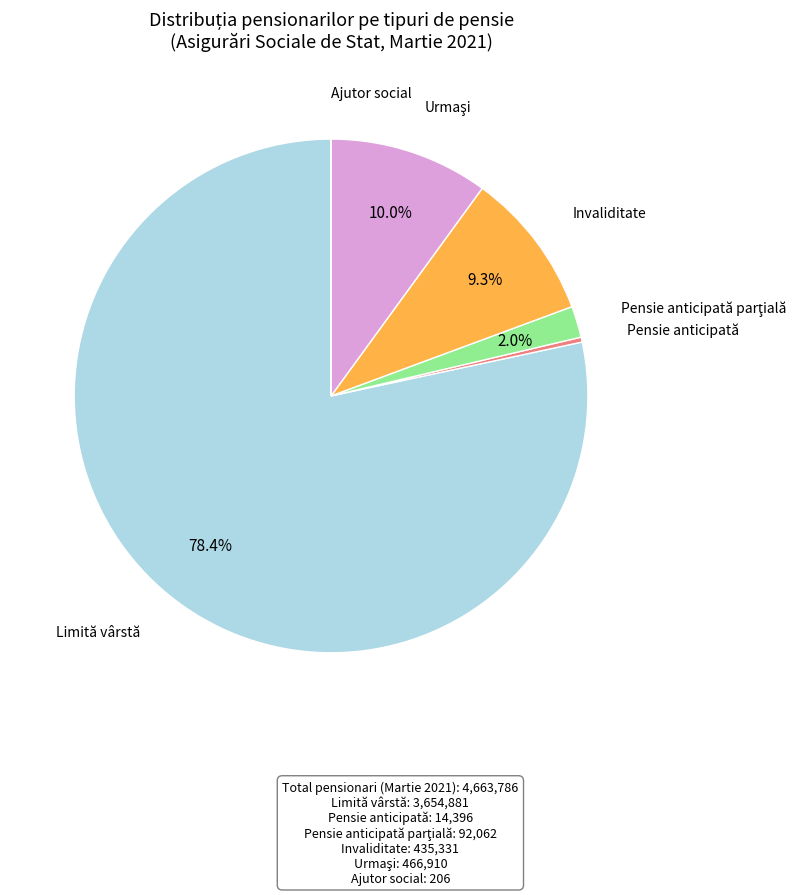

Is there any slice that represents more than half of the pie?

Yes